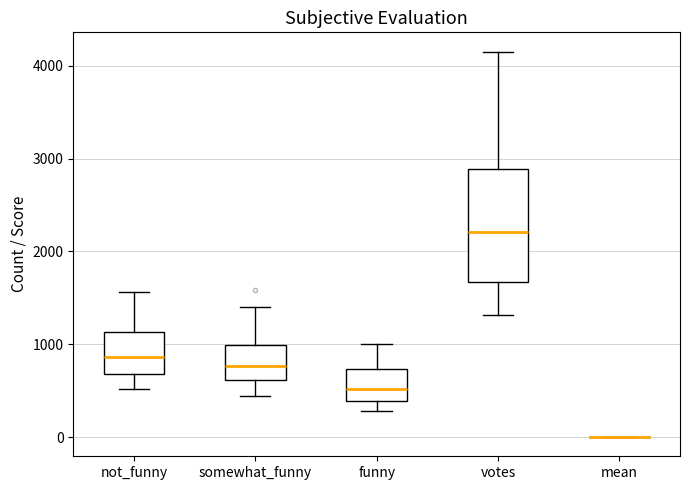

Where is the upper edge of the box for funny on the y-axis? The values are not printed on the chart, so give them approximately, as read against the axis.

700